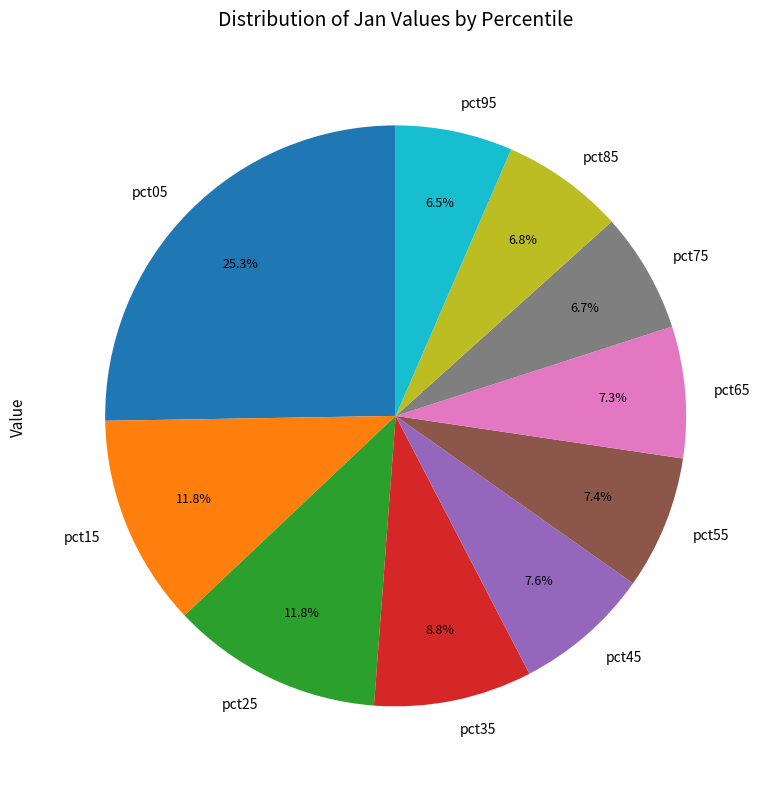

How many slices are in this pie chart?

10